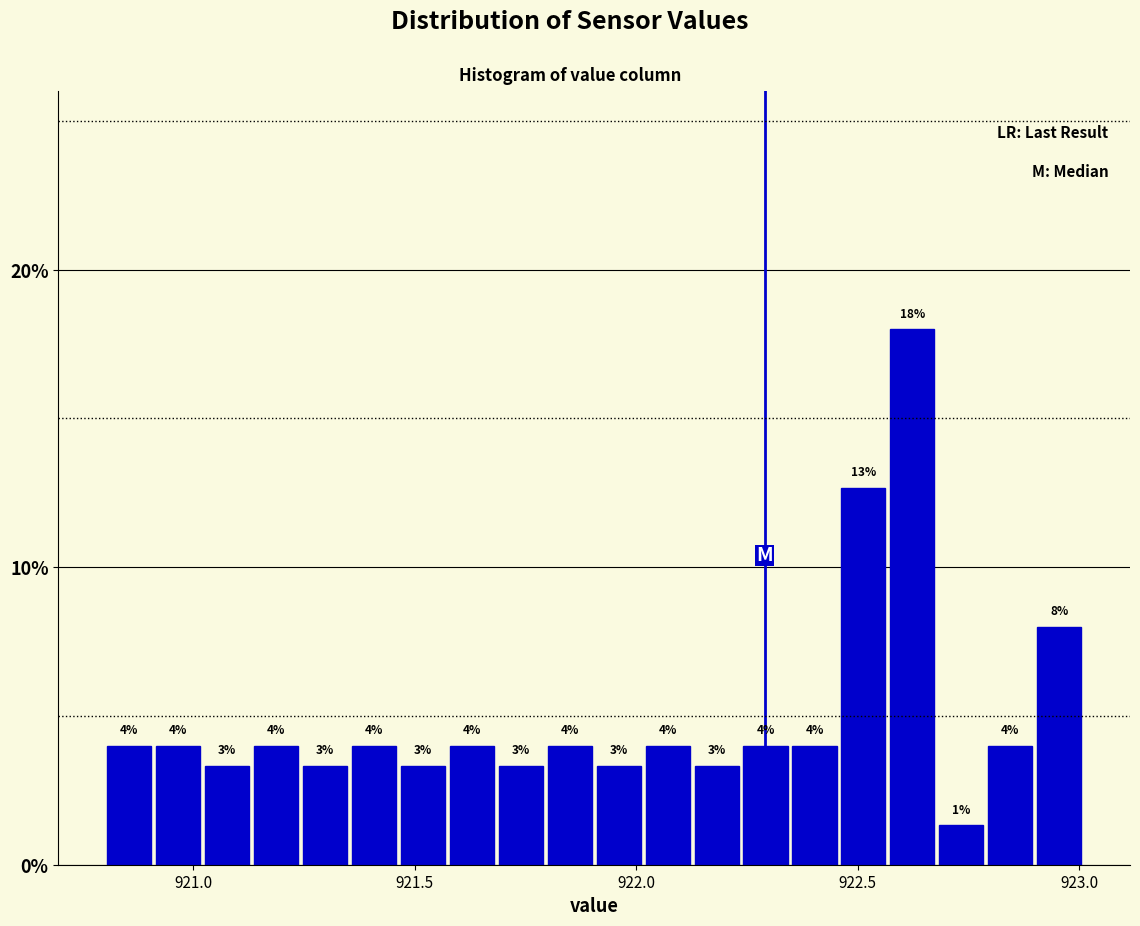

Around what value on the x-axis is the tallest bar? Give the approximate position of its centre, as read against the axis.

922.60